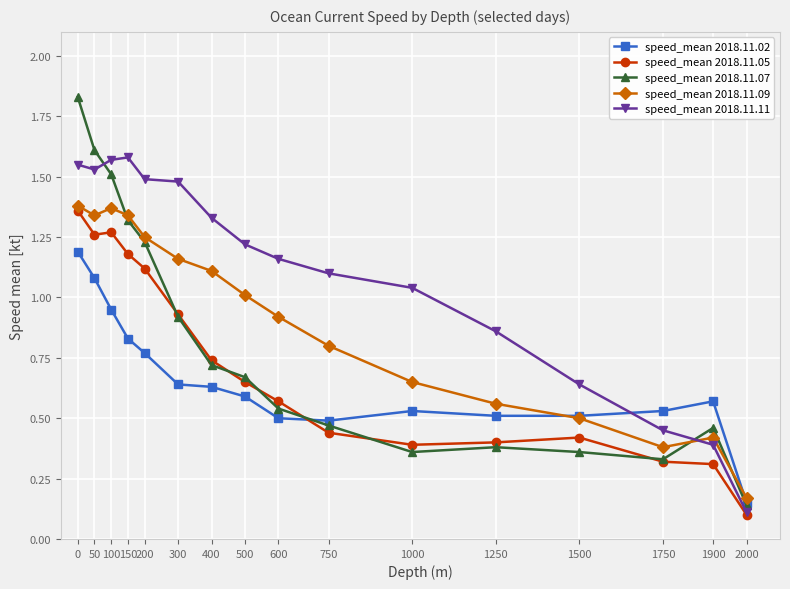

At which category does the chart reach its minimum across all series?

2000